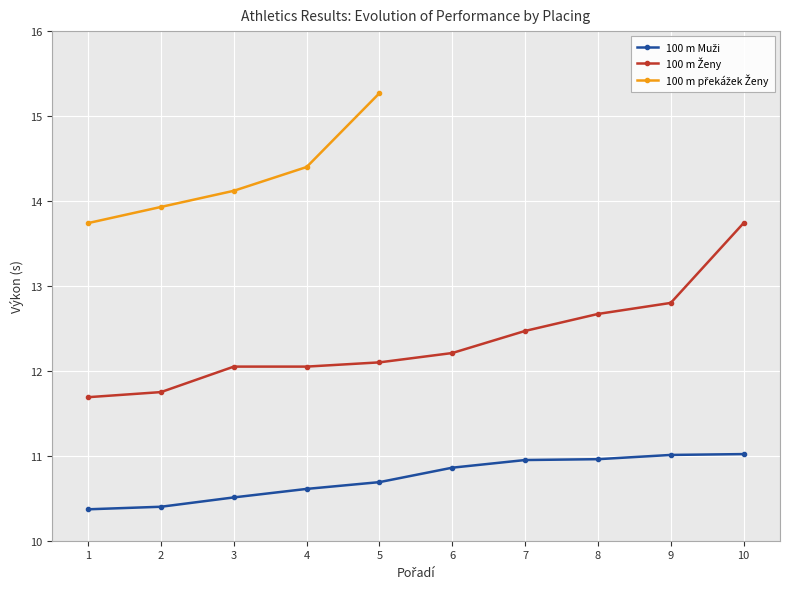

At which category is the sum across all series the highest?

10